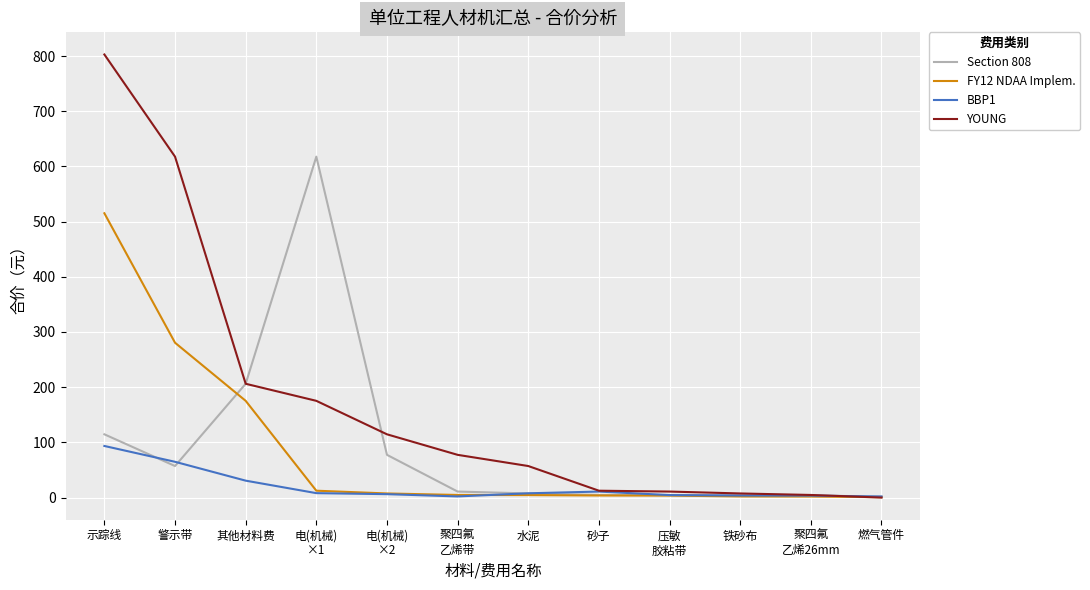

What is the sum of all FY12 NDAA Implem. values?

1012.0